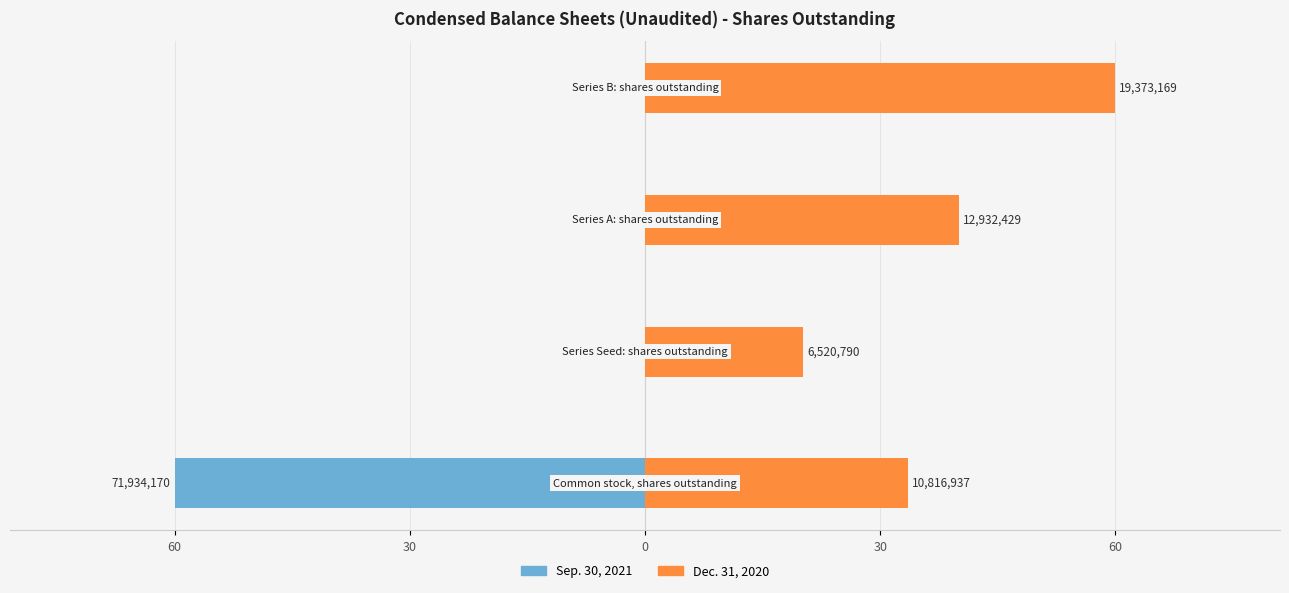

What is the minimum value for Sep. 30, 2021?

-60.0